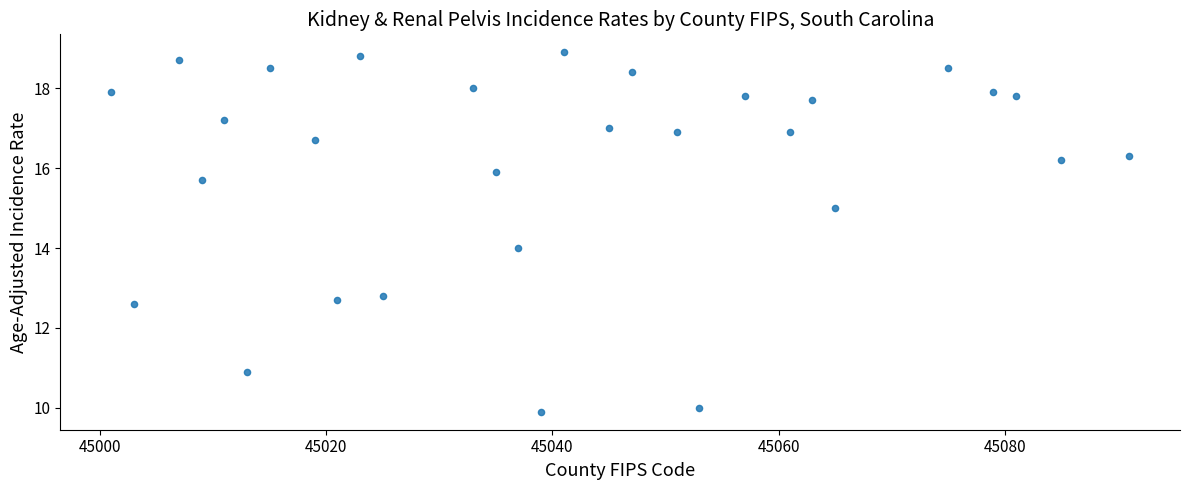

What is the range of Y values (max minus min)?

9.0